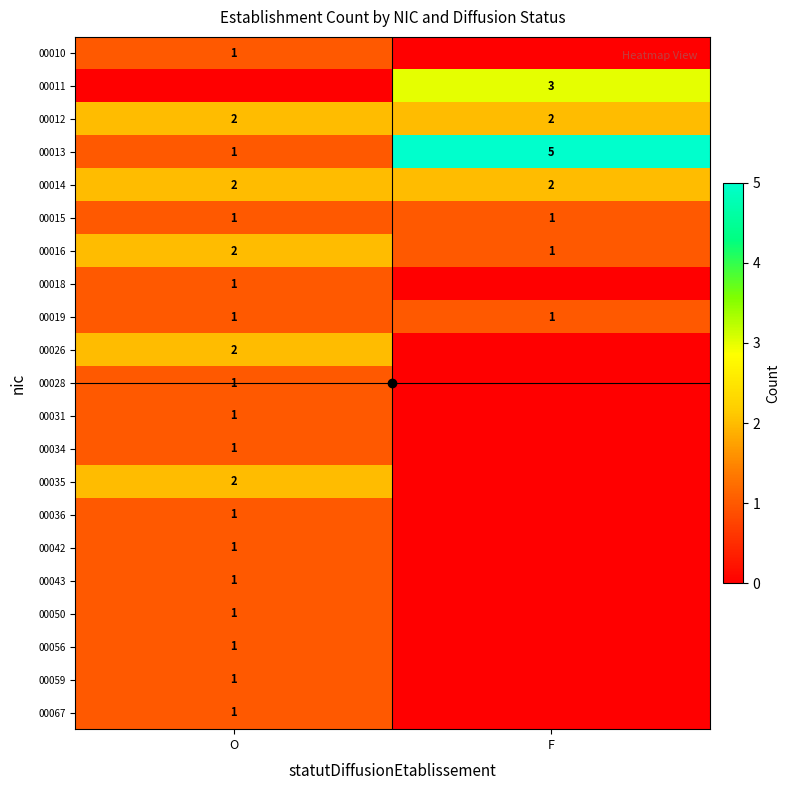

True or false: 00056 has a value of 2 at O.

False